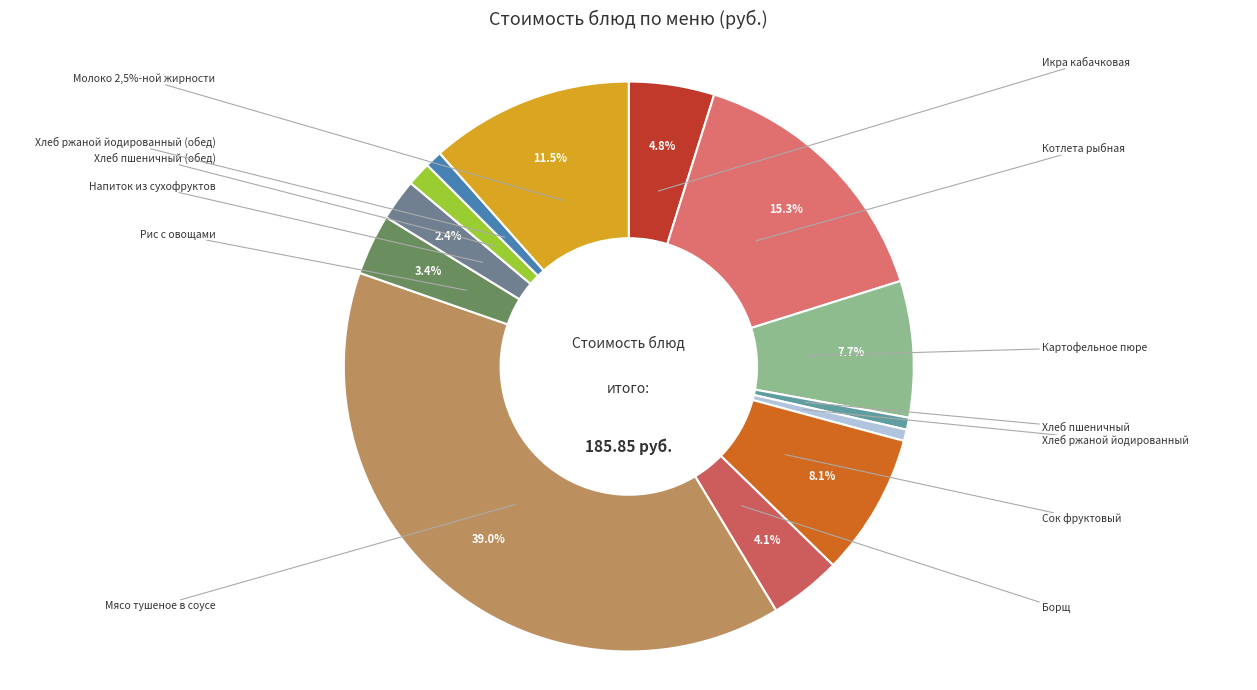

What percentage is NOT represented by Картофельное пюре?

92.3%